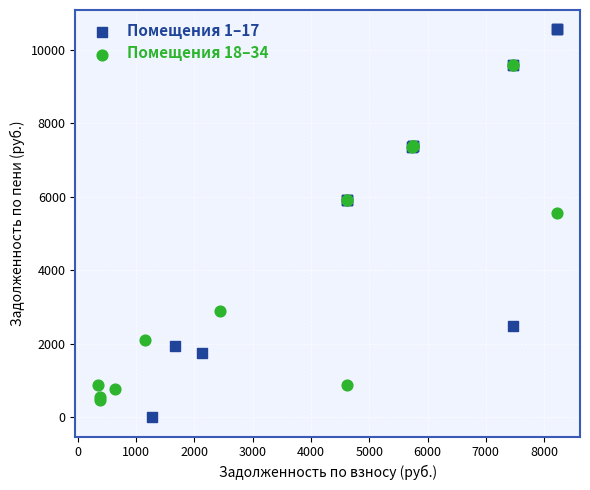

What are all the series names shown in the legend?

Помещения 1–17, Помещения 18–34